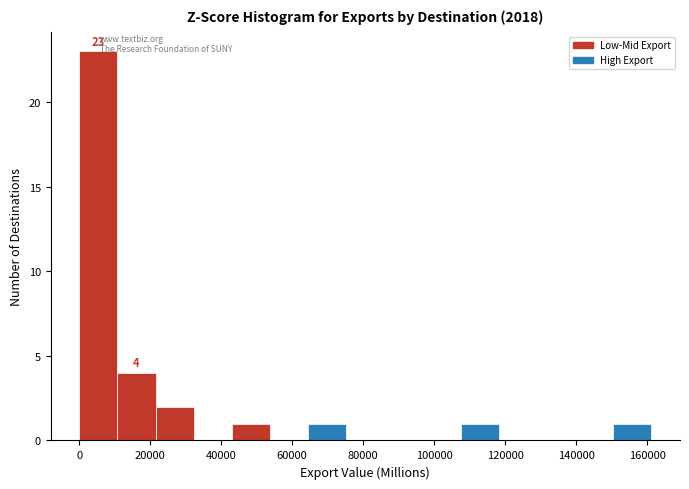

Over which range of the x-axis is the bar tallest?

0 to 10000